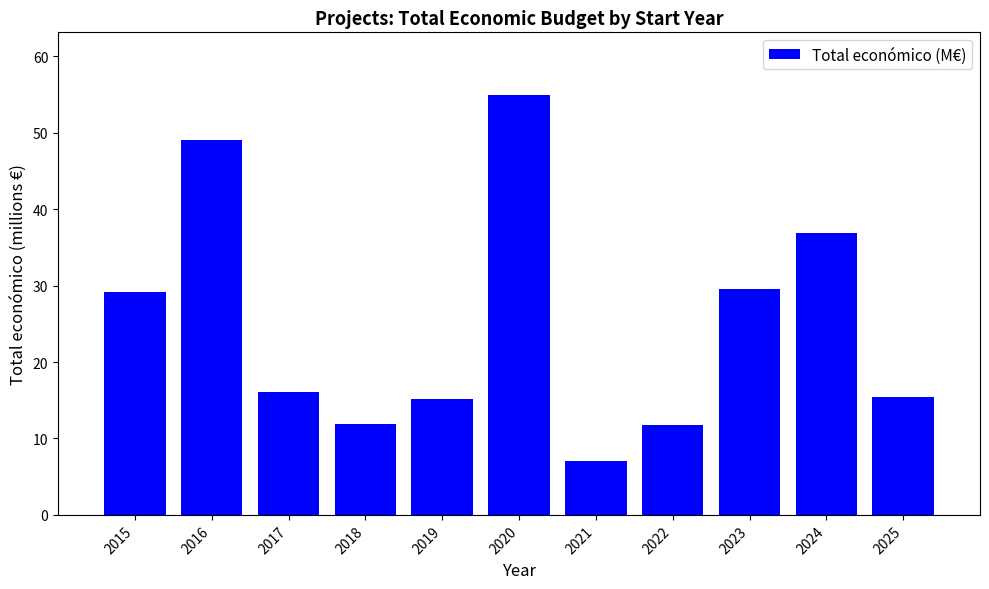

What is the average value?

25.2